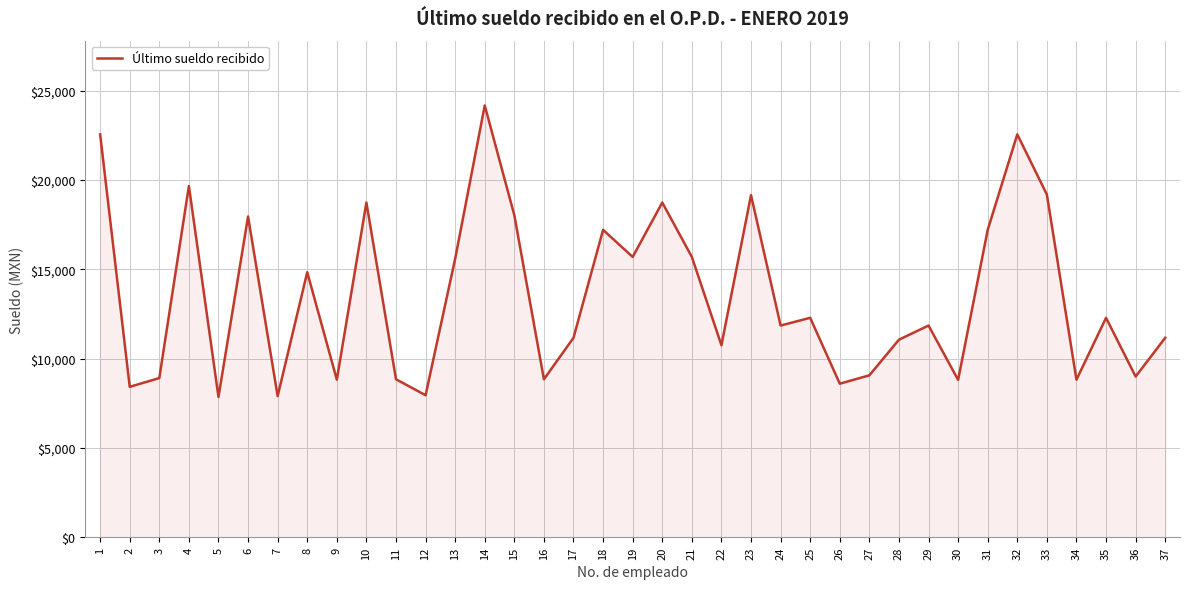

What is the difference between the values at 29 and 26?

3257.0